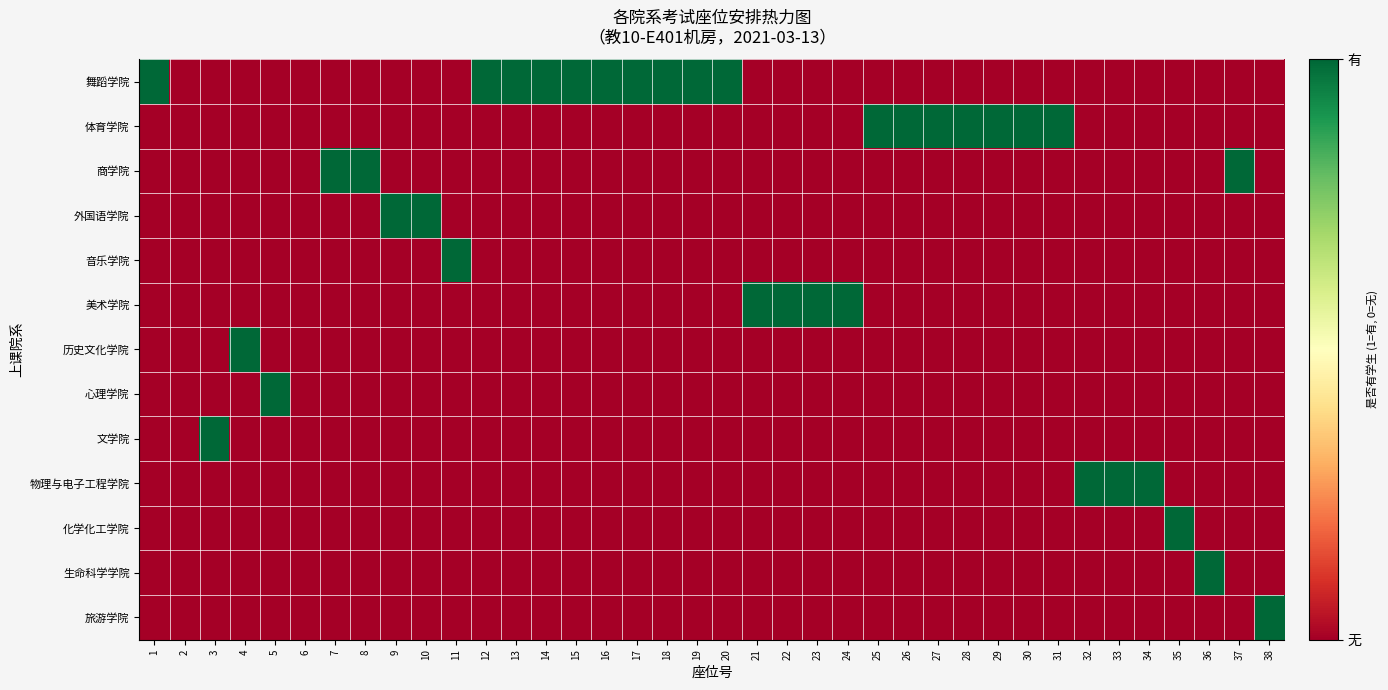

At how many categories does at least one series exceed 0?

36